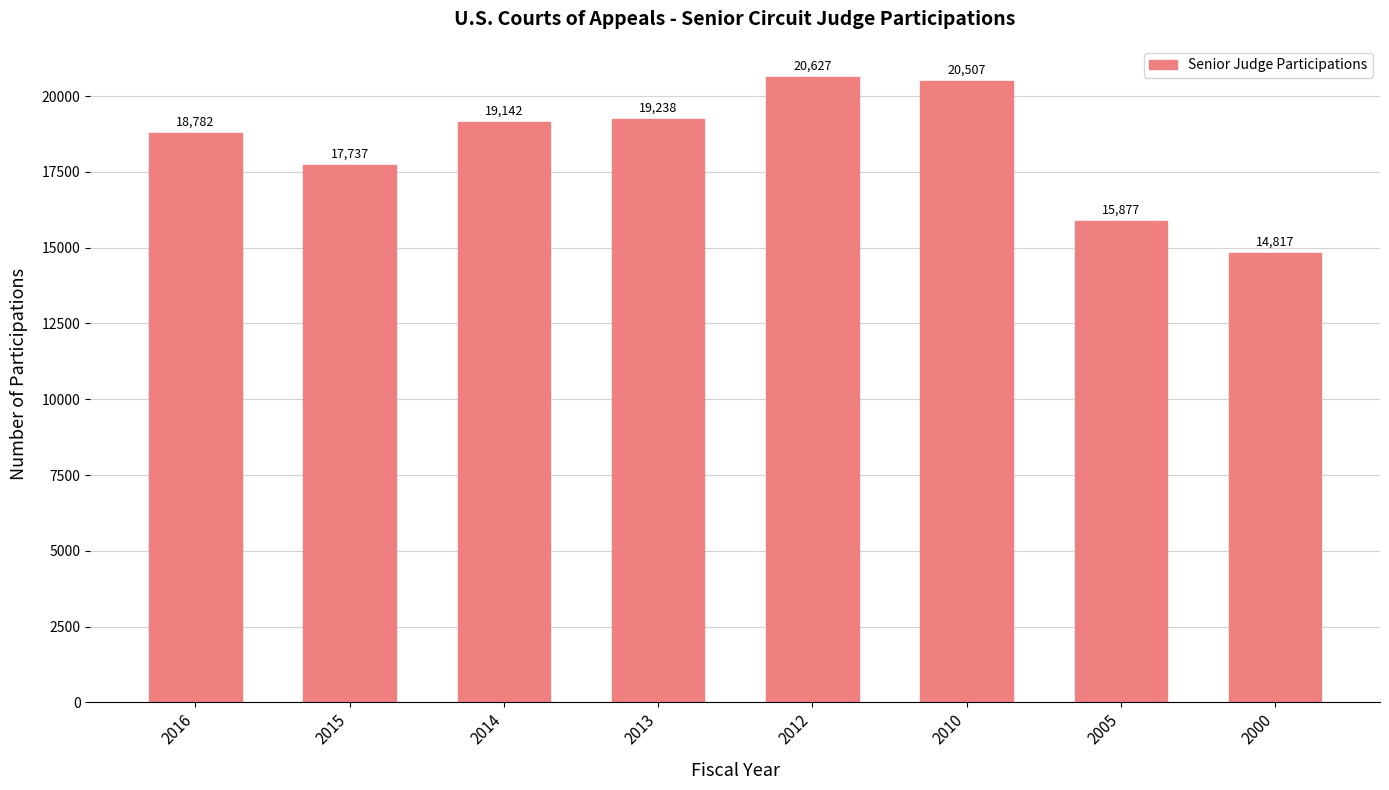

What is the difference between the values at 2012 and 2014?

1485